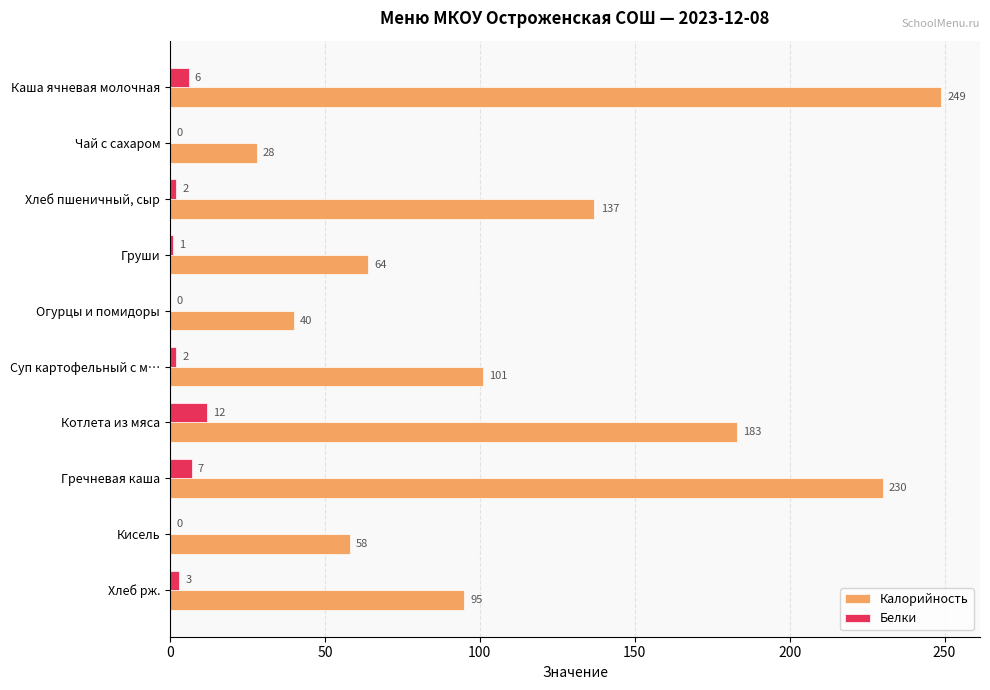

Between Каша ячневая молочная and Гречневая каша, which series saw the biggest shift?

Калорийность